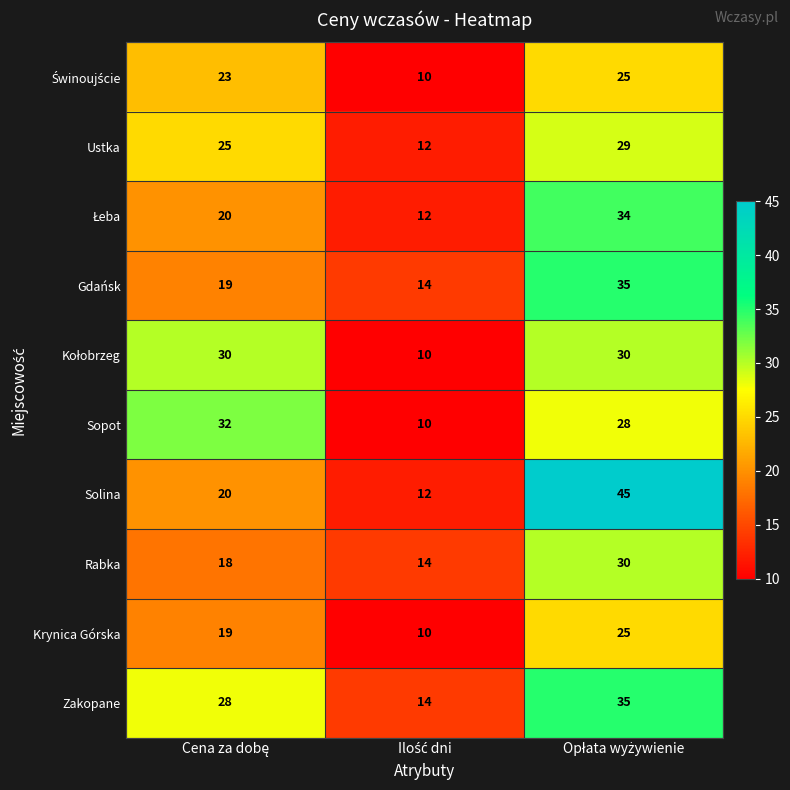

What is the difference between the maximum and minimum values in the Gdańsk series?

21